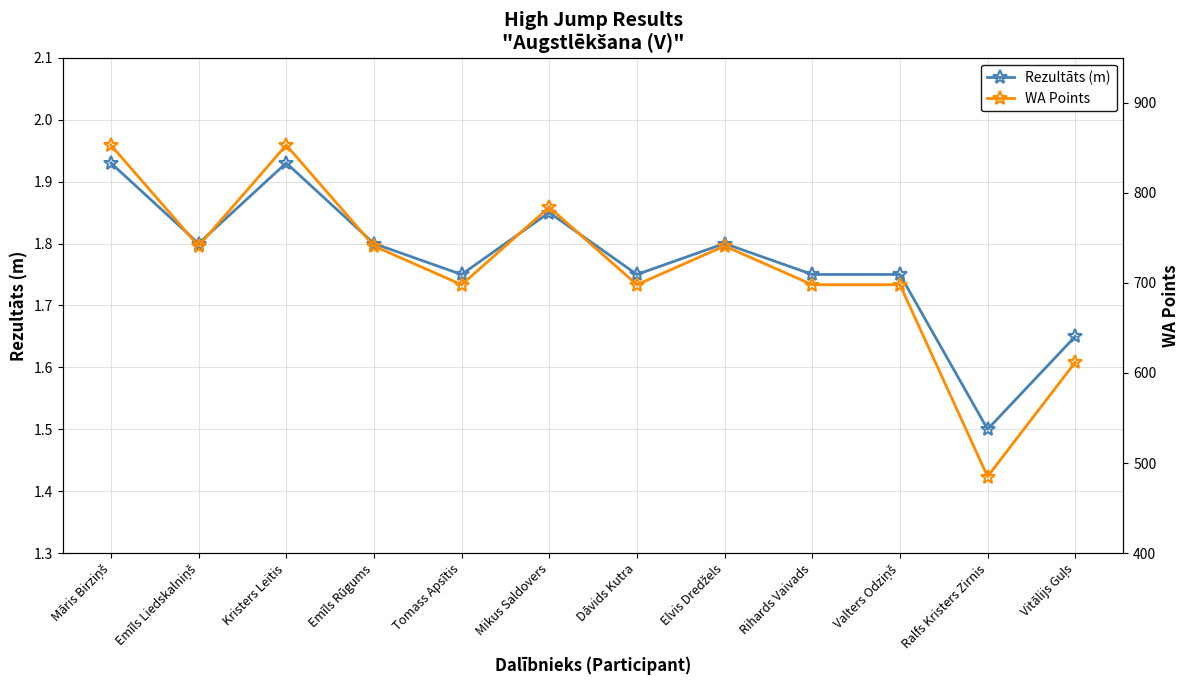

What is the minimum value shown in the chart?

1.5